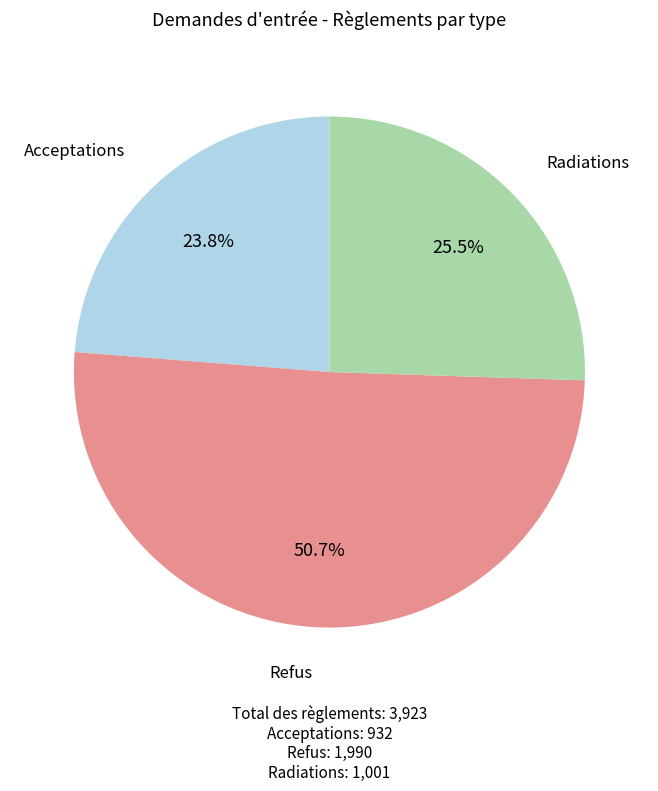

Which category has the smallest portion of the pie?

Acceptations